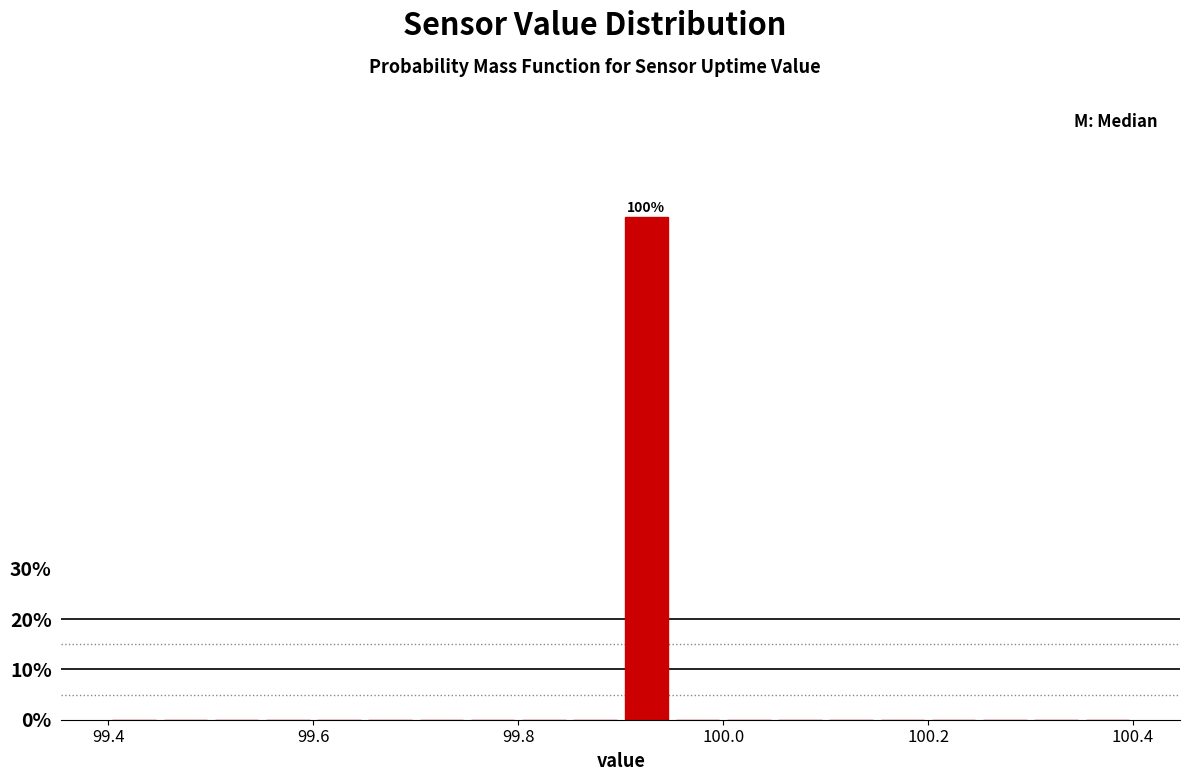

Around what value on the x-axis is the tallest bar? Give the approximate position of its centre, as read against the axis.

99.92